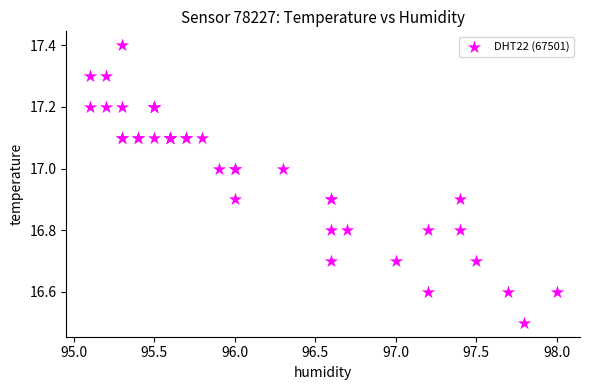

What Y value in the scatter plot is closest to 16?

16.5